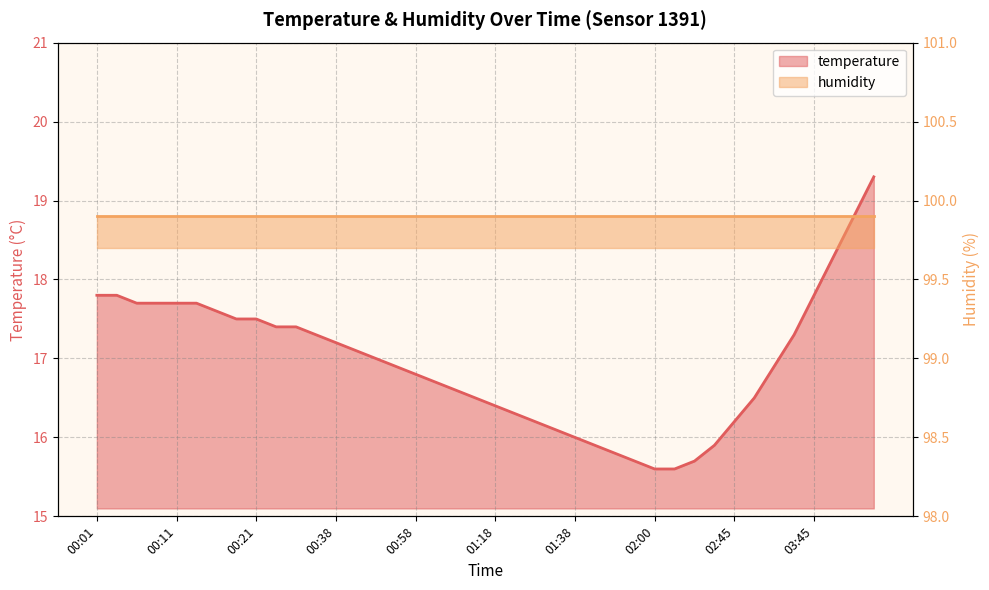

What is the minimum value shown in the chart?

15.6